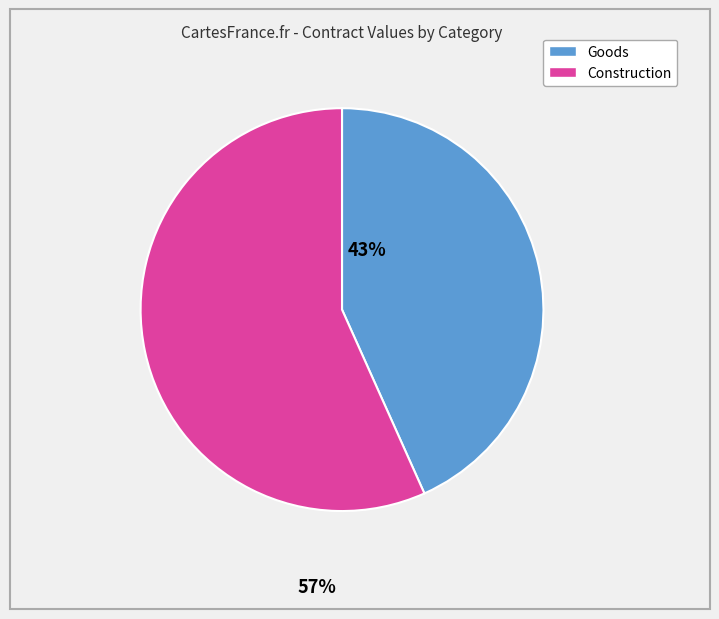

Does any single category account for the majority?

Yes